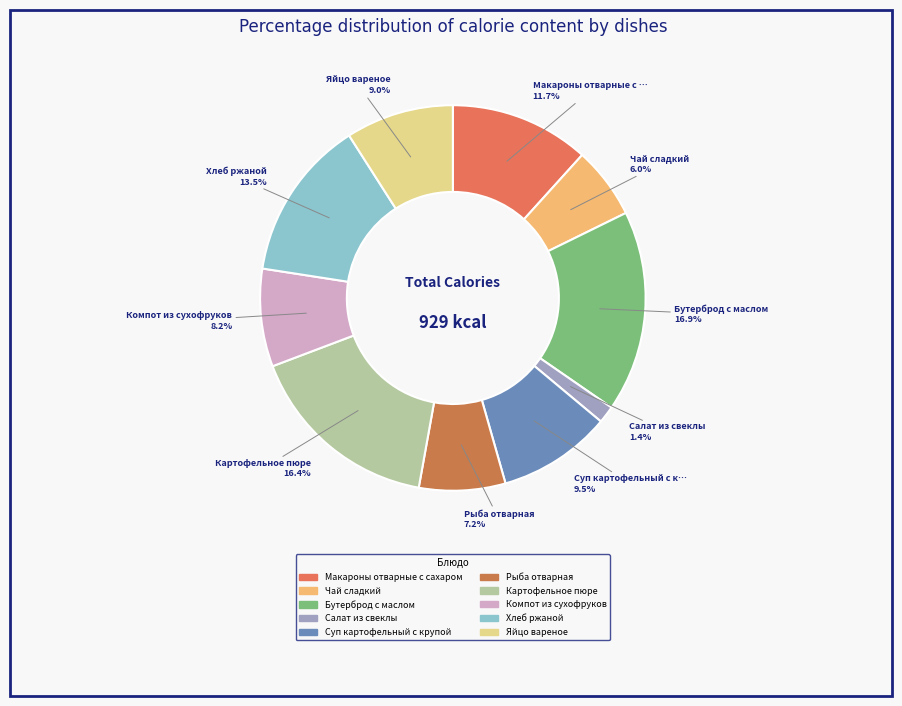

Does any single category account for the majority?

No